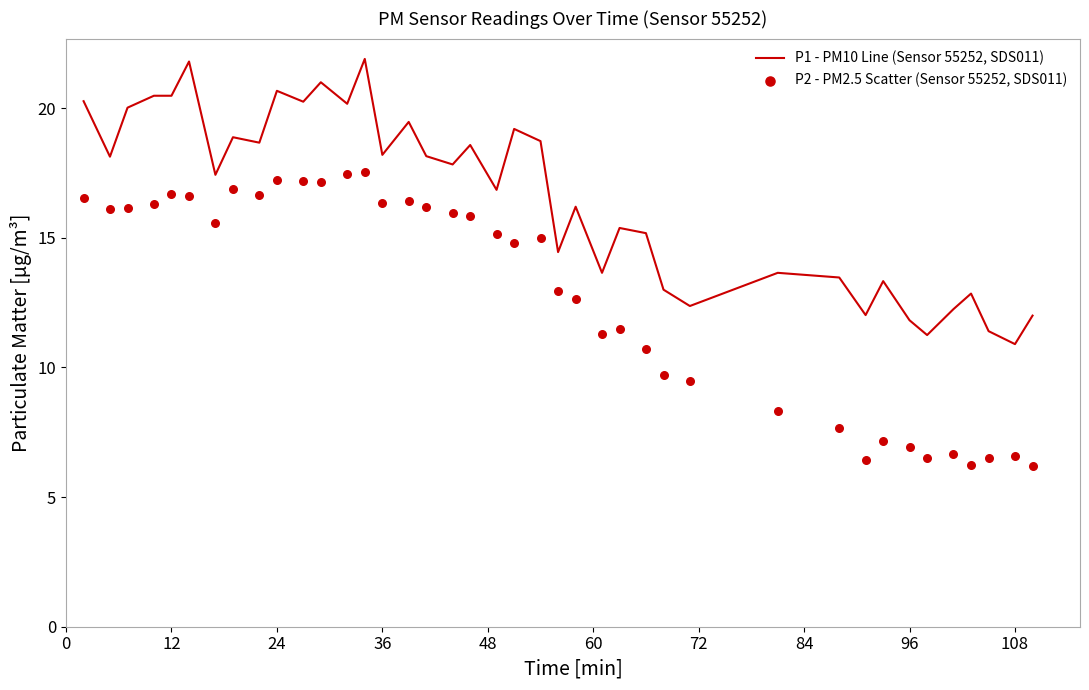

What are all the series names shown in the legend?

P1 - PM10 Line (Sensor 55252, SDS011), P2 - PM2.5 Scatter (Sensor 55252, SDS011)